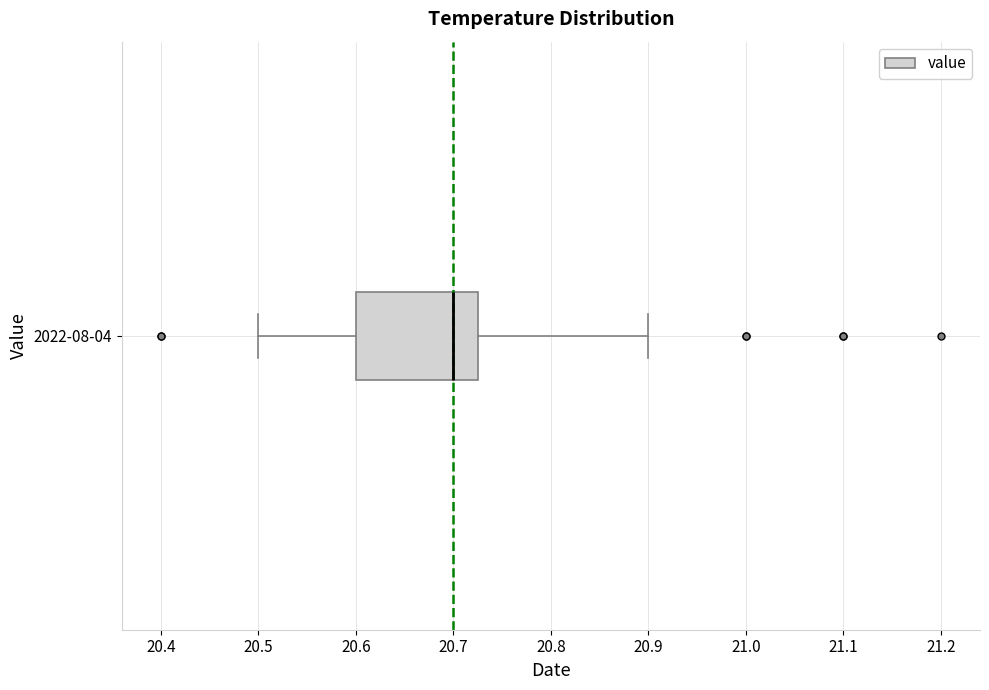

Read this box plot against the x-axis: the position of the median line, the range covered by the box, and the ends of both whiskers. The values are not printed on the chart, so give them approximately, as read against the axis.

median 20.70, box 20.60 to 20.73, whiskers 20.50 to 20.90